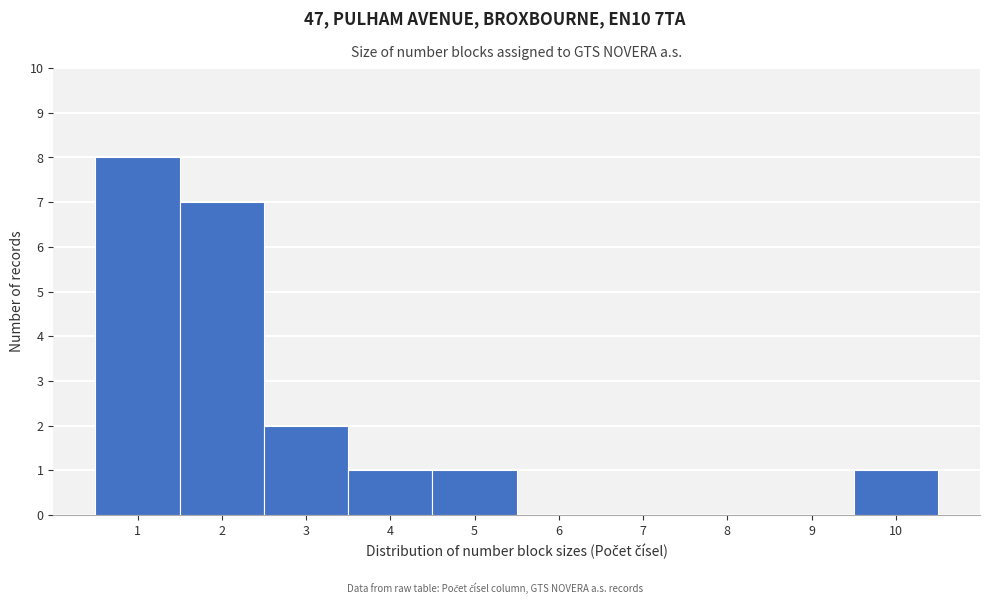

Reading left to right, transcribe all the data shown in this chart.

1=8	2=7	3=2	4=1	5=1	6=0	7=0	8=0	9=0	10=1